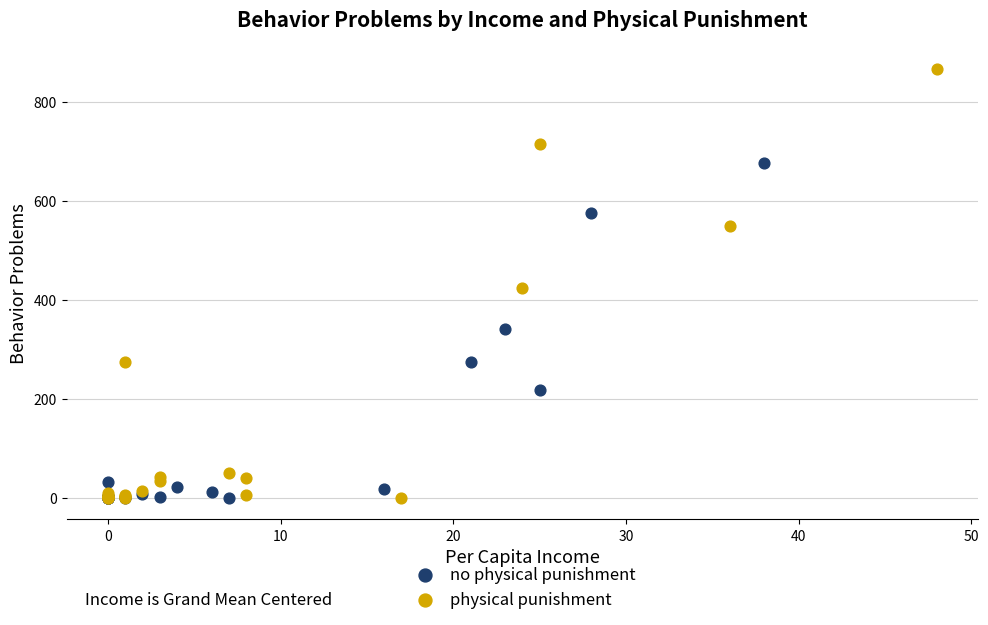

Which series has the widest spread of Y values?

physical punishment